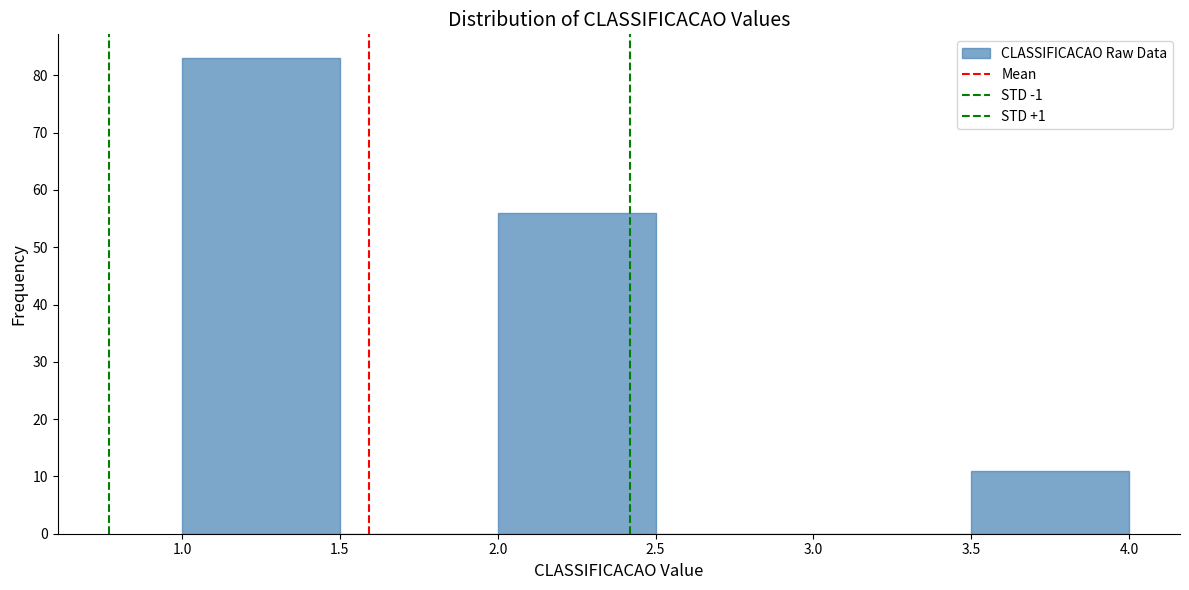

Reading left to right, list every bar in this chart as the range it spans on the x-axis followed by its height. The values are not printed on the chart, so give them approximately, as read against the axis.

1.0 to 1.5: 83
1.5 to 2.0: 0
2.0 to 2.5: 56
2.5 to 3.0: 0
3.0 to 3.5: 0
3.5 to 4.0: 11